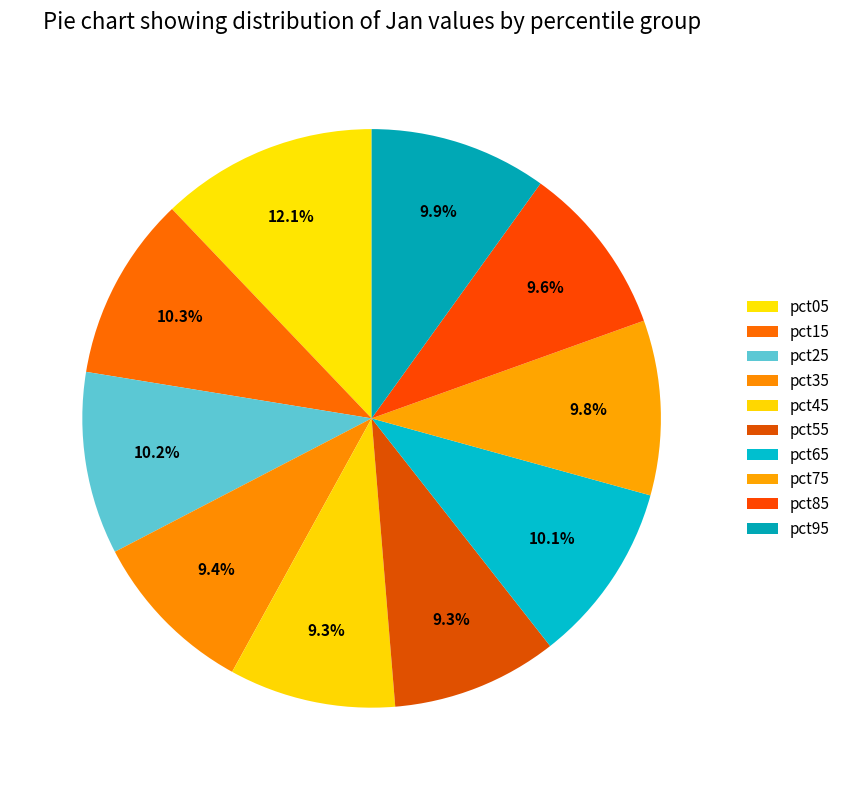

To the nearest percent, what is the average slice percentage?

10%